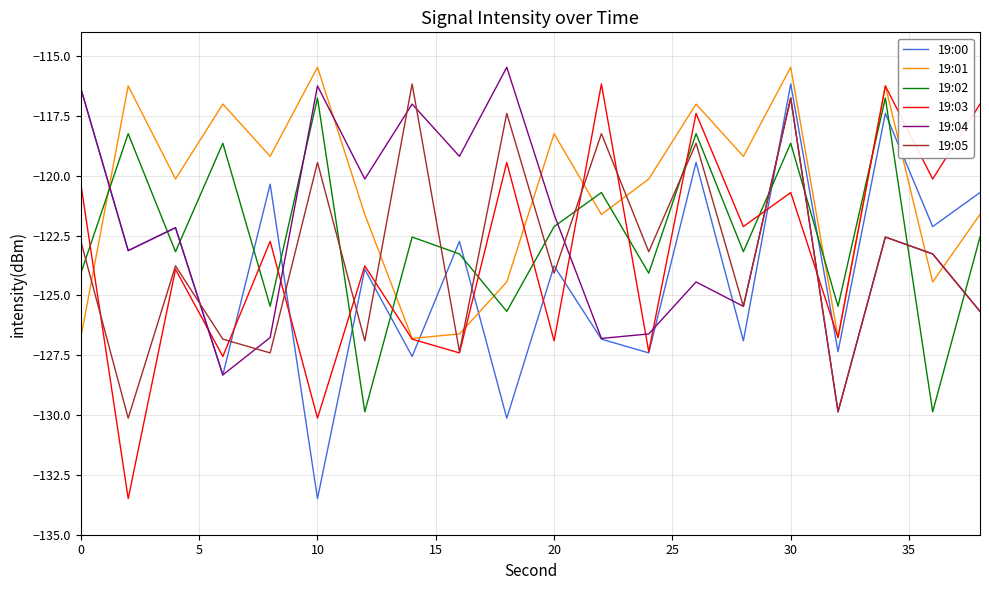

After their last crossing, which series has the higher values: 19:01 or 19:00?

19:00